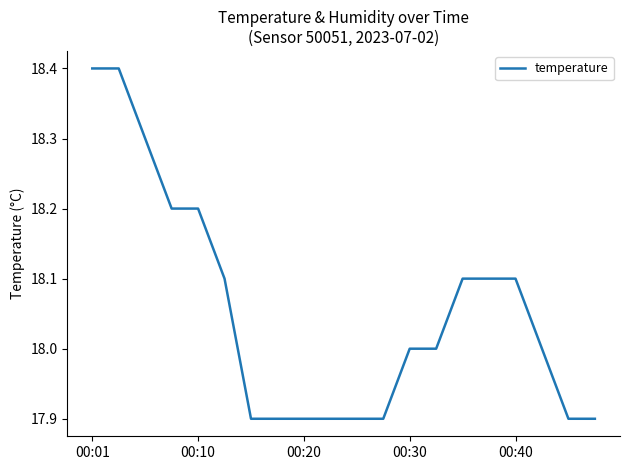

What is the difference between the maximum and minimum values?

0.5